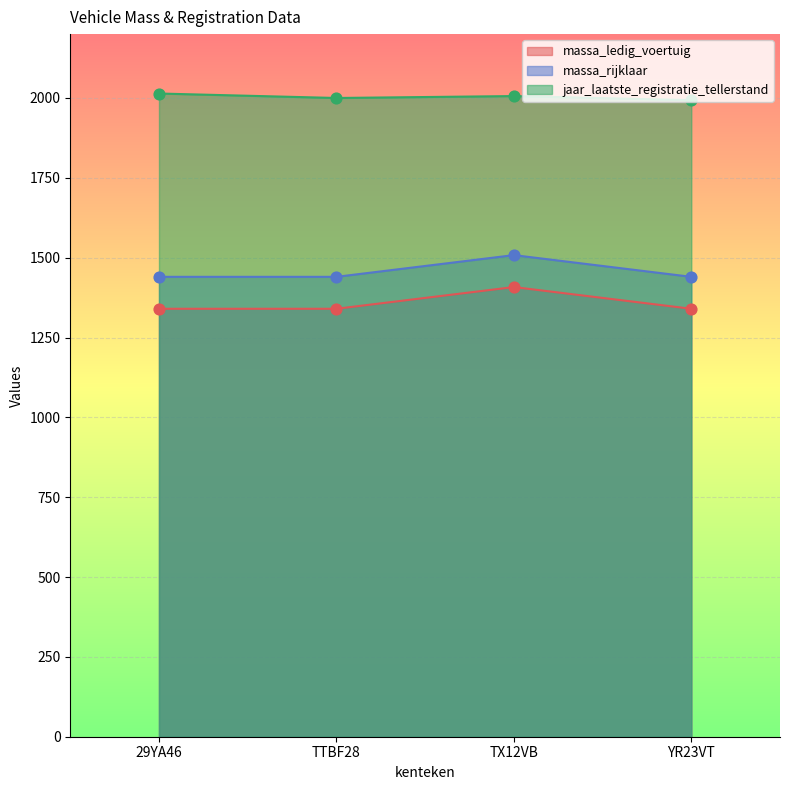

What is the total value across all series at TX12VB?

4922